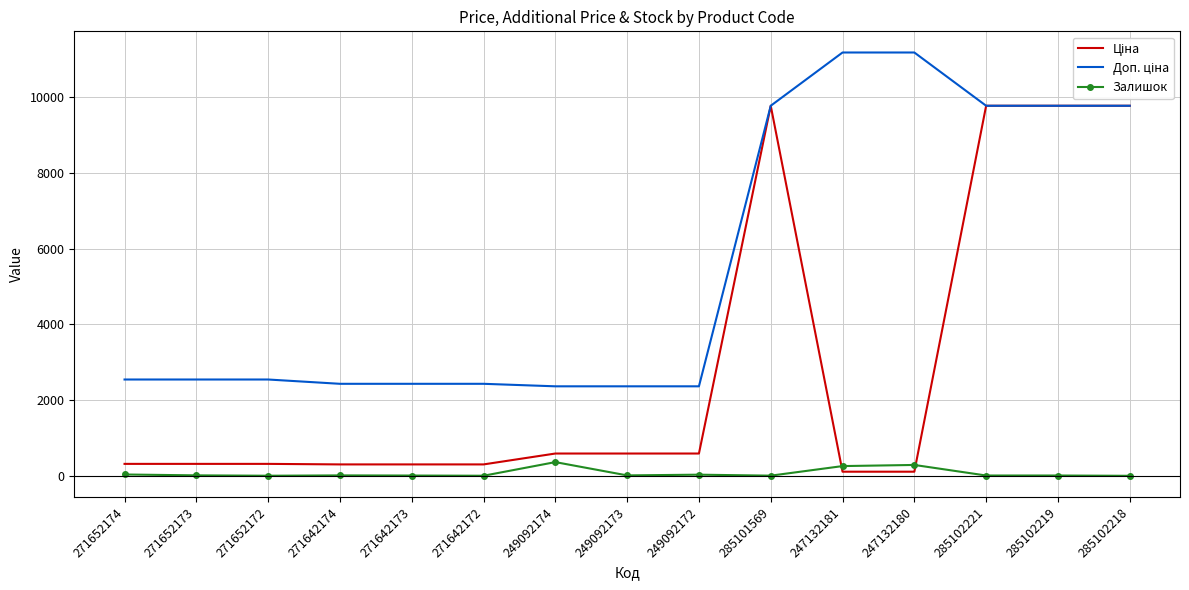

What is the sum of the Ціна values at 285102221 and 249092173?

10367.1